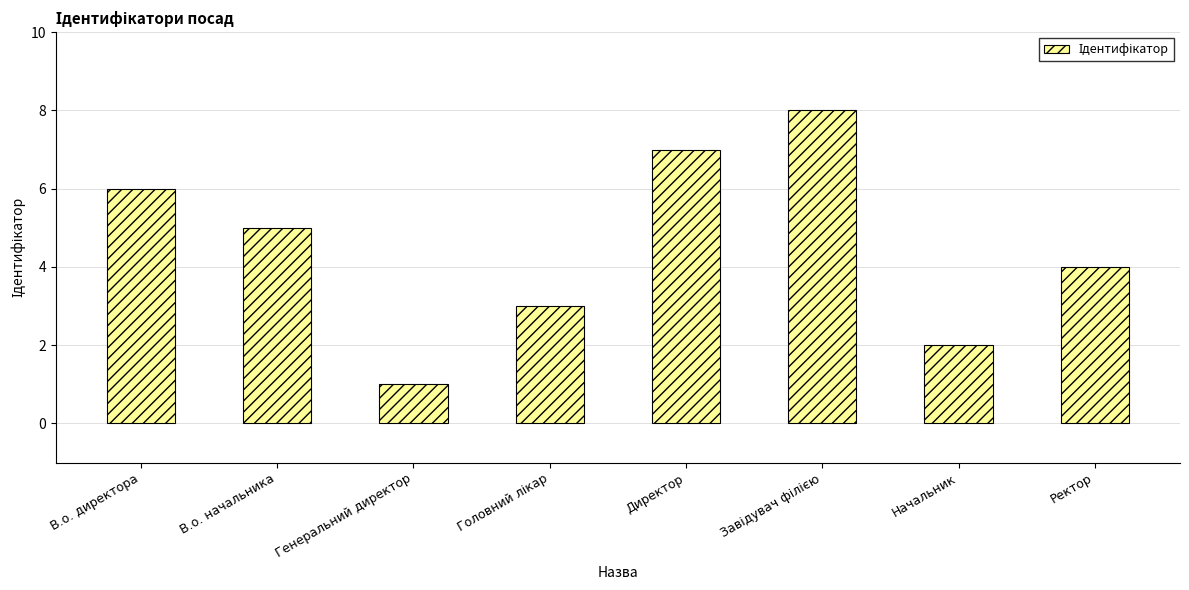

At which category does the chart reach its minimum across all series?

Генеральний директор